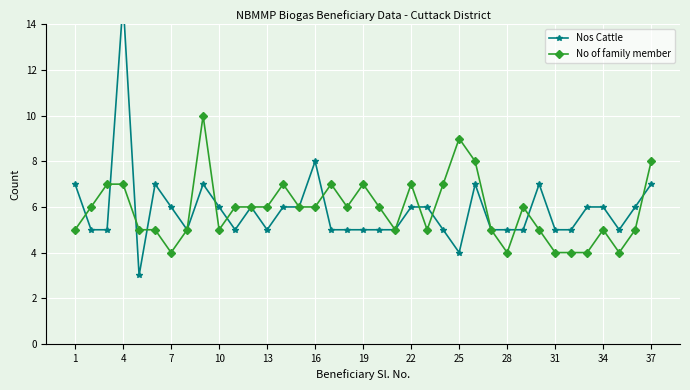

What is the sum of all Nos Cattle values?

217